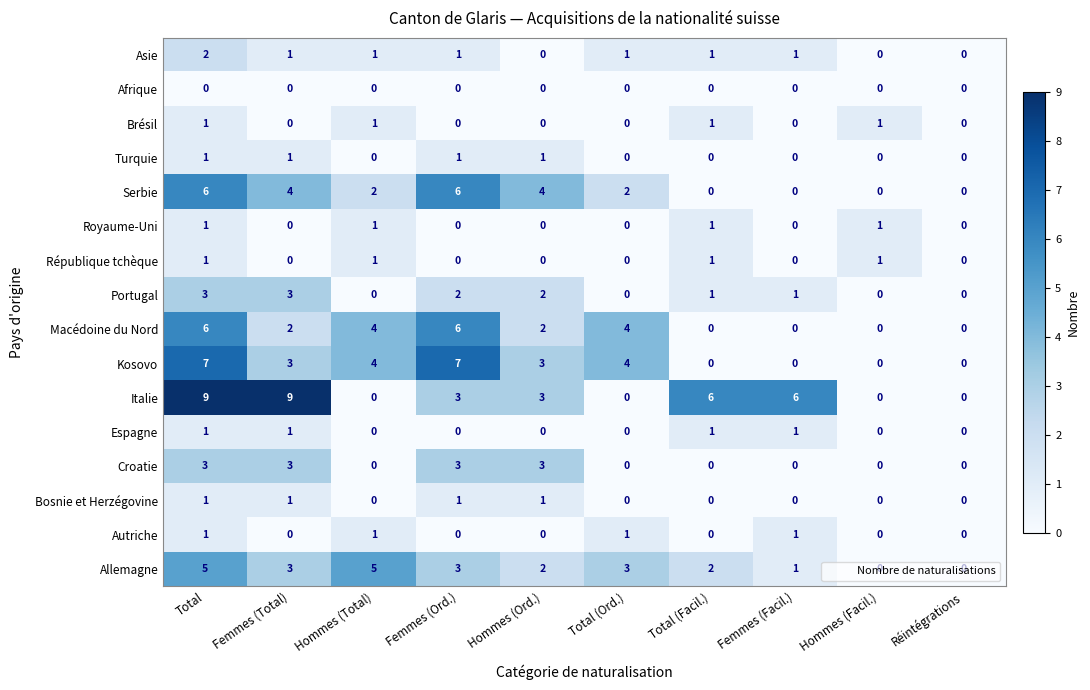

True or false: Italie has a value of 3 at Hommes (Ord.).

True